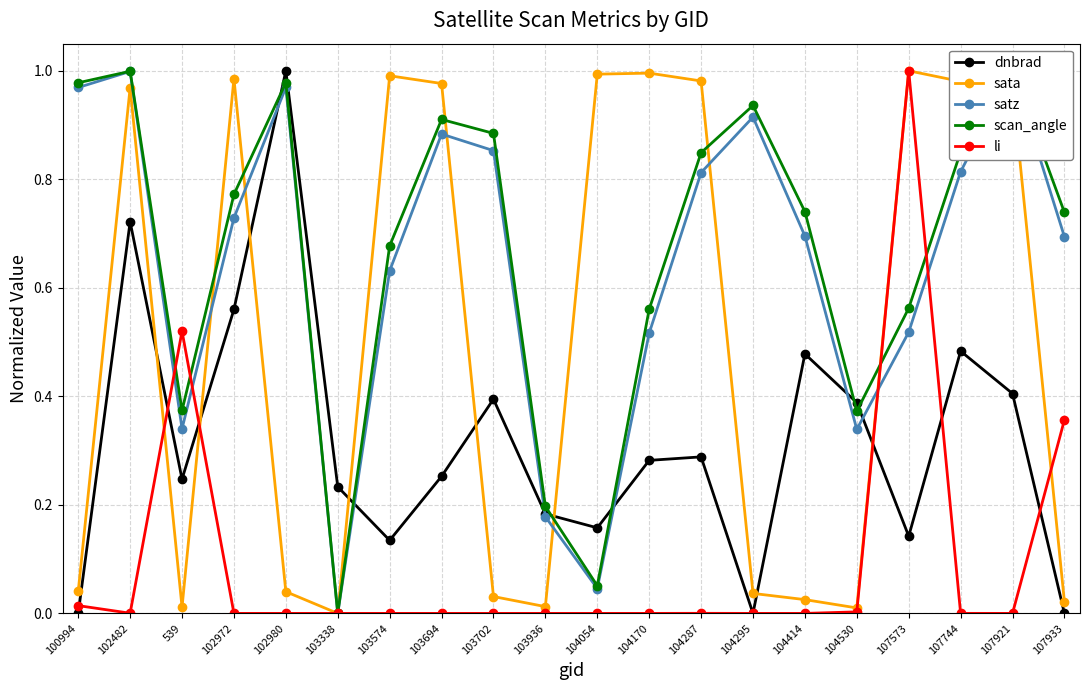

Reading left to right, list all the values displayed in this chart.

dnbrad: 100994=0.0	102482=0.7	539=0.2	102972=0.6	102980=1.0	103338=0.2	103574=0.1	103694=0.3	103702=0.4	103936=0.2	104054=0.2	104170=0.3	104287=0.3	104295=0.0	104414=0.5	104530=0.4	107573=0.1	107744=0.5	107921=0.4	107933=0.0
sata: 100994=0.0	102482=1.0	539=0.0	102972=1.0	102980=0.0	103338=0.0	103574=1.0	103694=1.0	103702=0.0	103936=0.0	104054=1.0	104170=1.0	104287=1.0	104295=0.0	104414=0.0	104530=0.0	107573=1.0	107744=1.0	107921=1.0	107933=0.0
satz: 100994=1.0	102482=1.0	539=0.3	102972=0.7	102980=1.0	103338=0.0	103574=0.6	103694=0.9	103702=0.9	103936=0.2	104054=0.0	104170=0.5	104287=0.8	104295=0.9	104414=0.7	104530=0.3	107573=0.5	107744=0.8	107921=1.0	107933=0.7
scan_angle: 100994=1.0	102482=1.0	539=0.4	102972=0.8	102980=1.0	103338=0.0	103574=0.7	103694=0.9	103702=0.9	103936=0.2	104054=0.1	104170=0.6	104287=0.8	104295=0.9	104414=0.7	104530=0.4	107573=0.6	107744=0.9	107921=1.0	107933=0.7
li: 100994=0.0	102482=0.0	539=0.5	102972=0.0	102980=0.0	103338=0.0	103574=0.0	103694=0.0	103702=0.0	103936=0.0	104054=0.0	104170=0.0	104287=0.0	104295=0.0	104414=0.0	104530=0.0	107573=1.0	107744=0.0	107921=0.0	107933=0.4